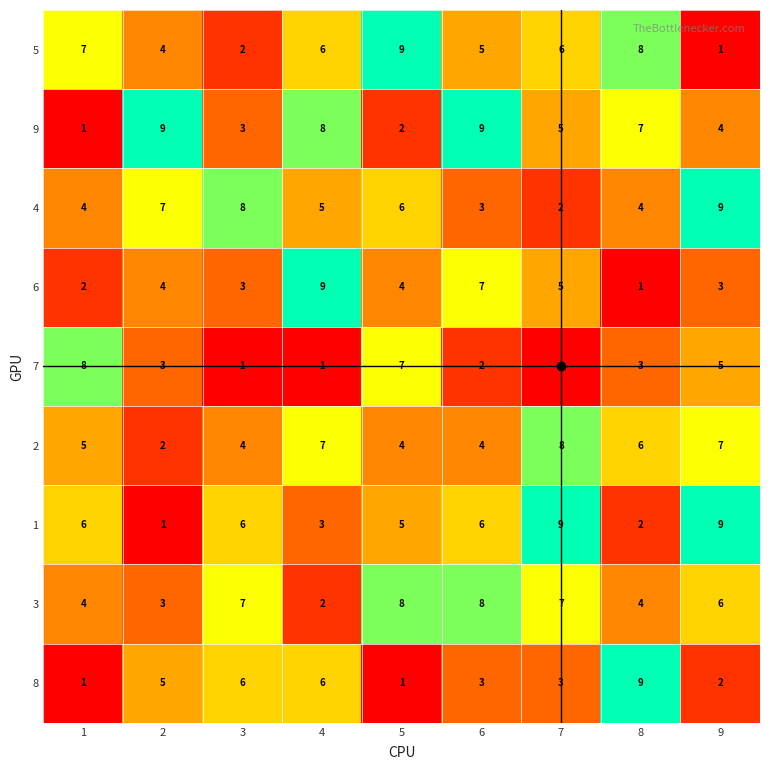

What is the highest value of the 4 series?

9